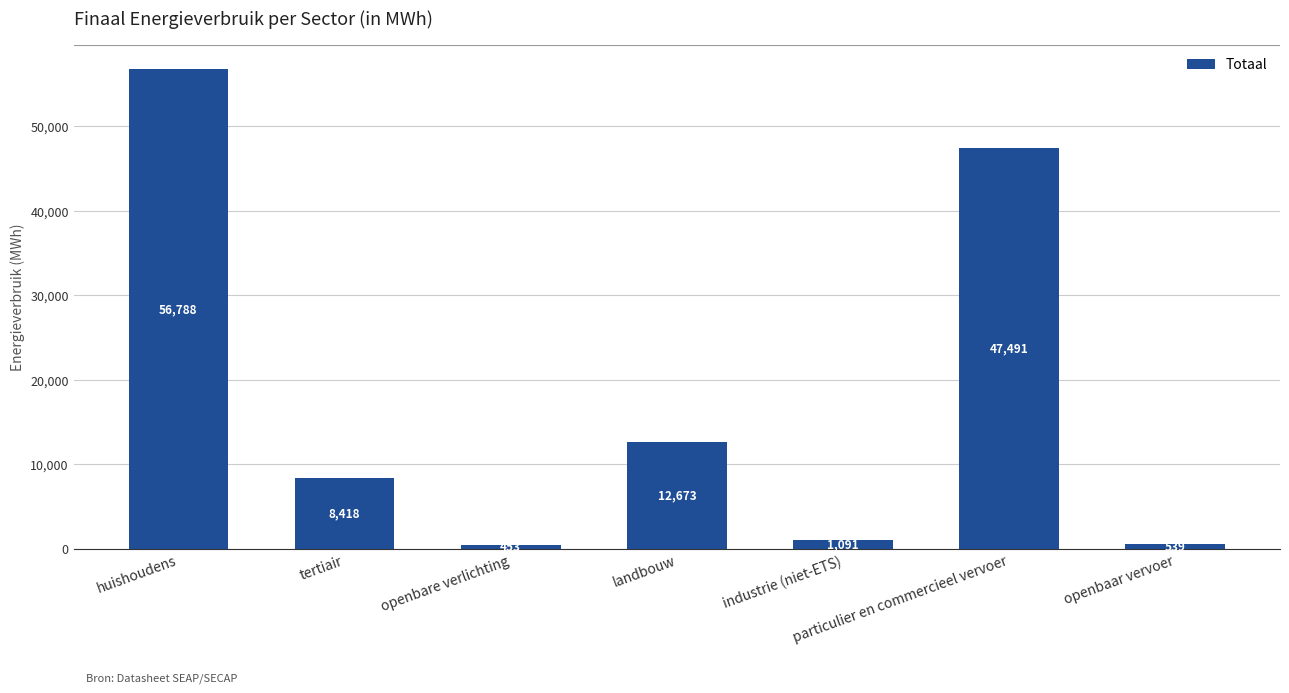

At which label is the value closest to 28620?

landbouw